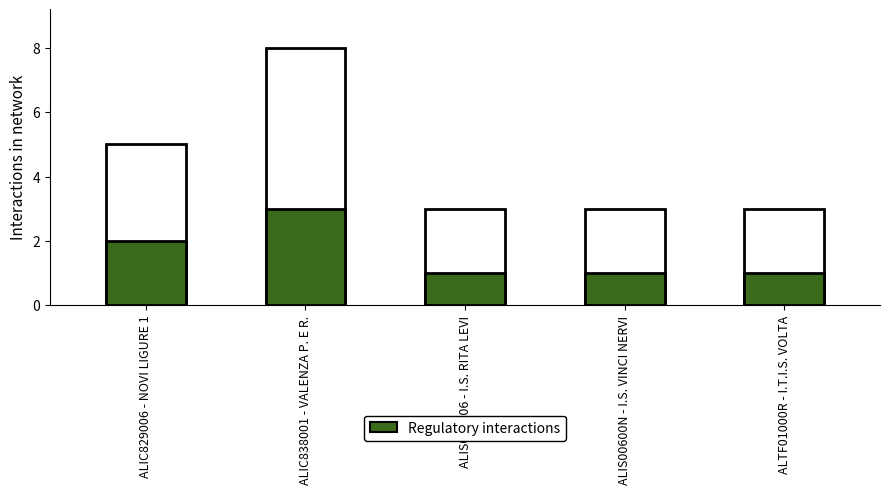

What is the maximum value for Regulatory interactions?

3